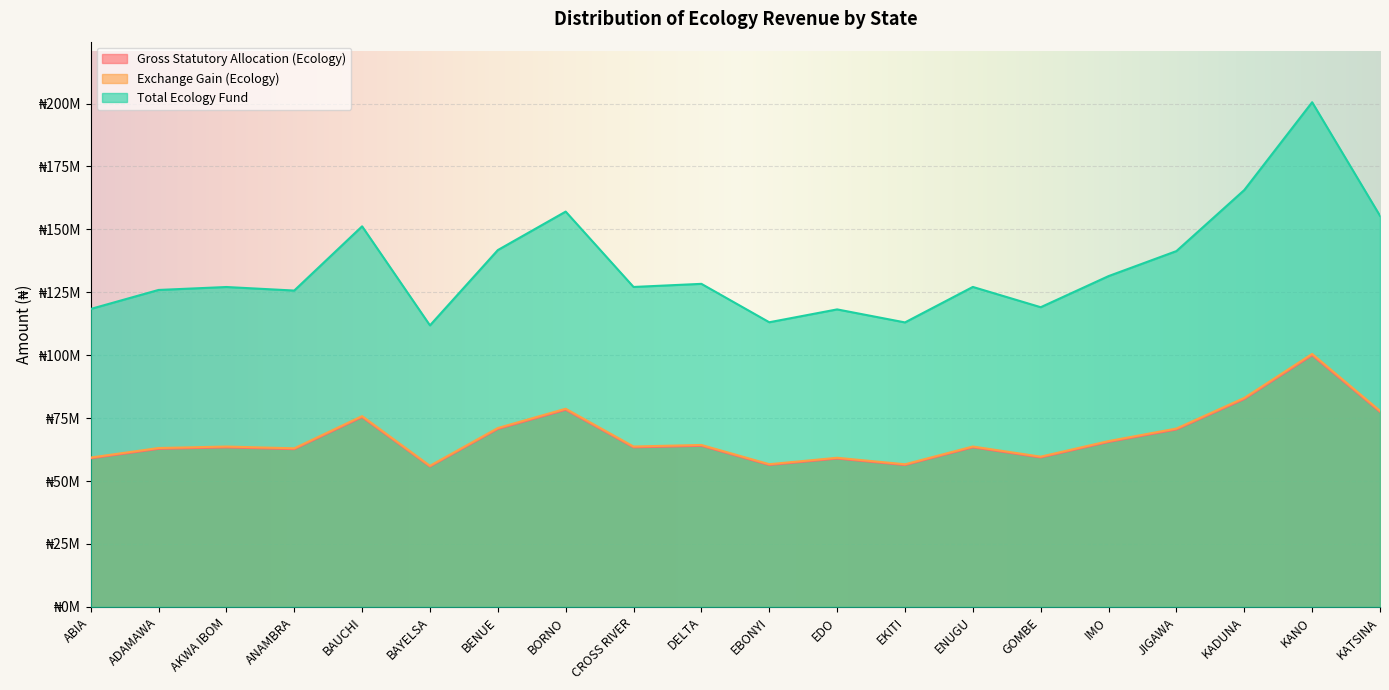

Which series has the largest total across all categories?

Total Ecology Fund